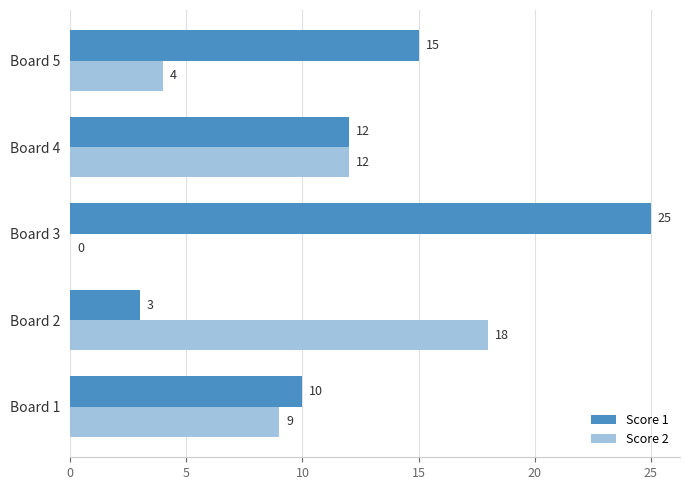

At which label is Score 2 closest to 9?

Board 1